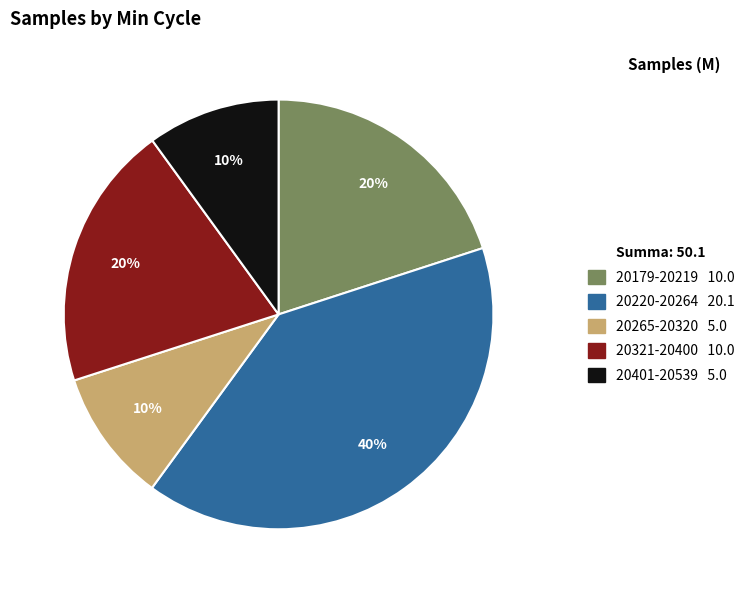

True or false: 20321-20400 10.0 accounts for 20% of the total.

True